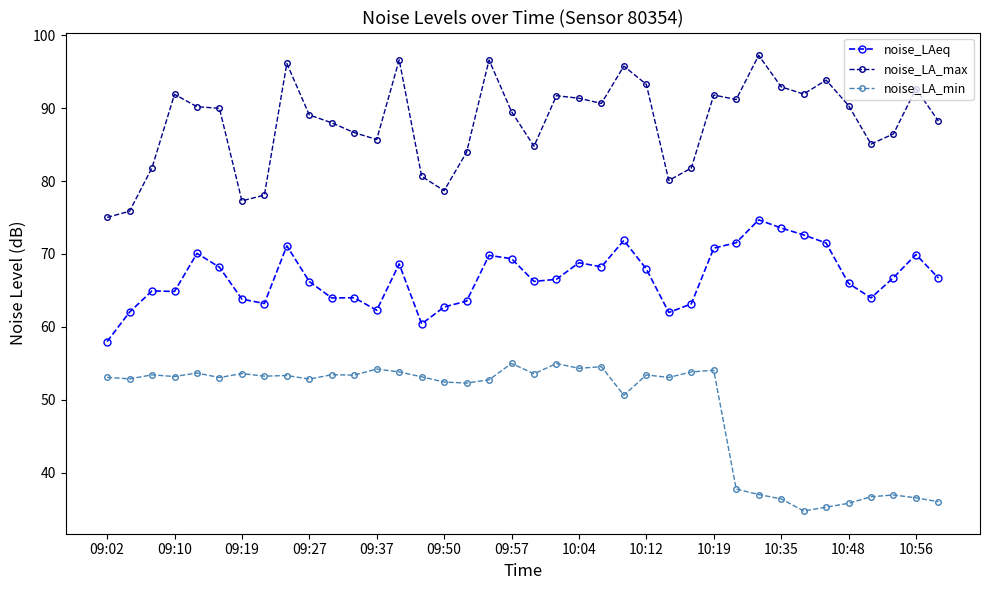

Count the number of categories in the chart.

38